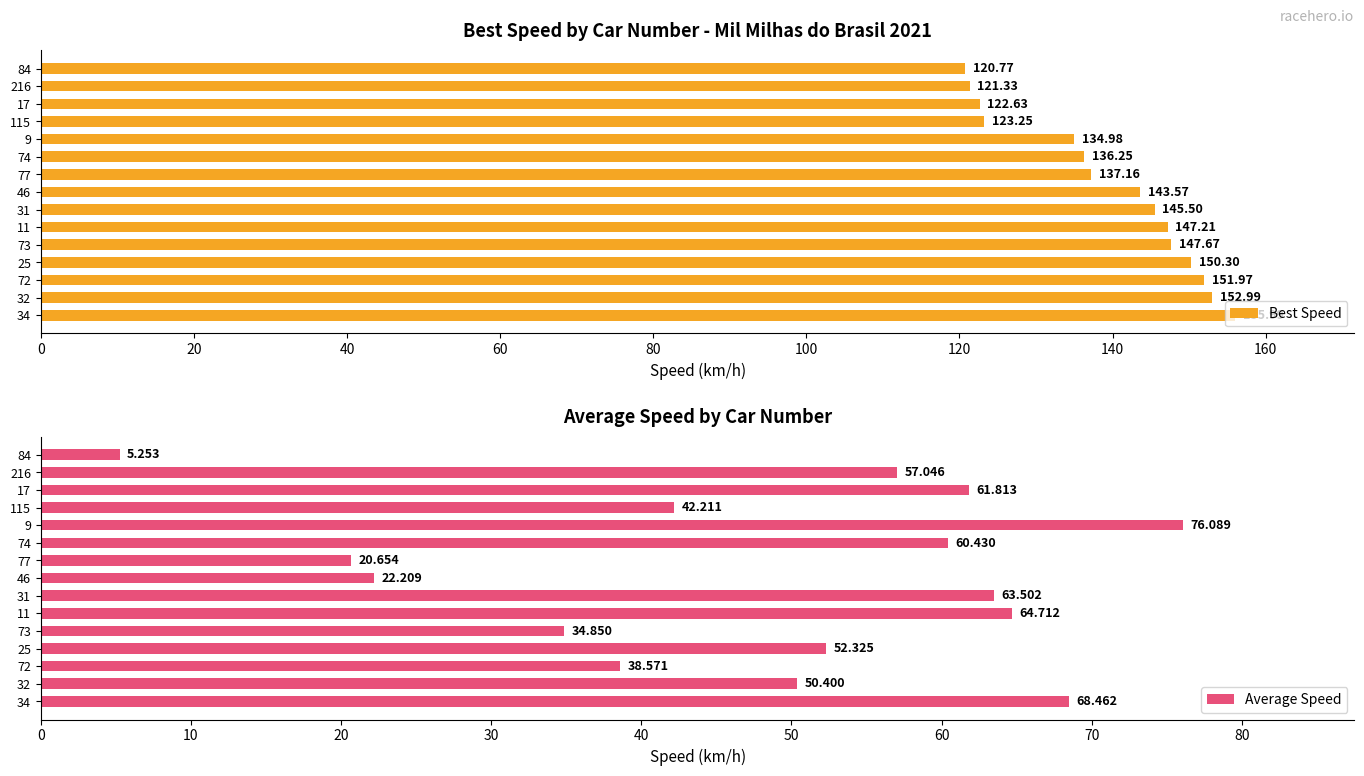

What is the difference between the Best Speed values at 77 and 31?

8.3